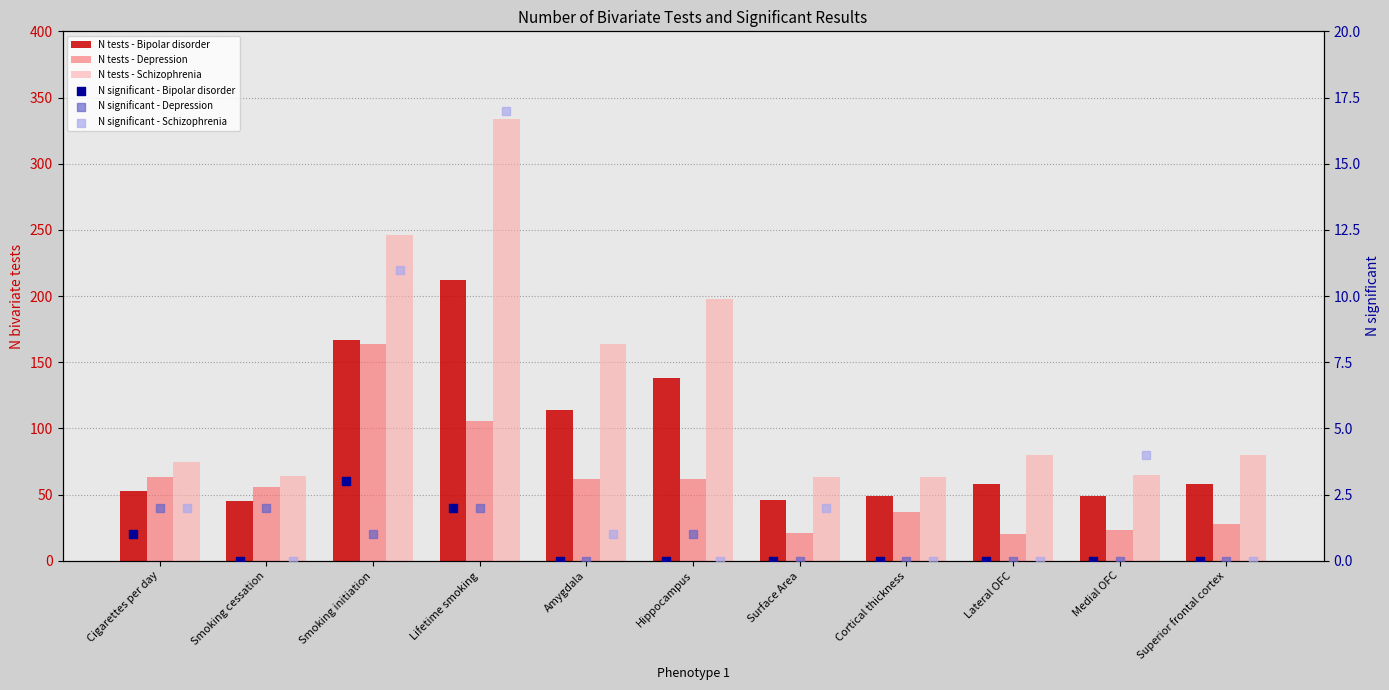

Which series has the largest total across all categories?

N tests - Schizophrenia